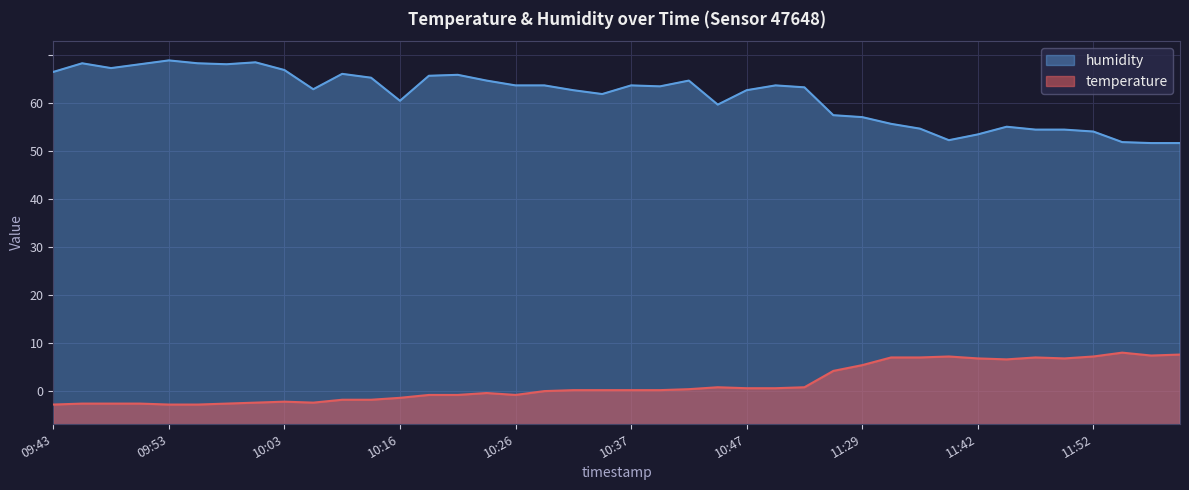

Reading left to right, transcribe all the data shown in this chart.

temperature: 09:43=18.6	09:45=18.7	09:48=18.7	09:50=18.7	09:53=18.6	09:56=18.6	09:58=18.7	10:01=18.8	10:03=18.9	10:06=18.8	10:11=19.1	10:14=19.1	10:16=19.3	10:19=19.6	10:21=19.6	10:24=19.8	10:26=19.6	10:29=20.0	10:32=20.1	10:34=20.1	10:37=20.1	10:39=20.1	10:42=20.2	10:45=20.4	10:47=20.3	10:50=20.3	10:53=20.4	11:23=22.1	11:29=22.7	11:34=23.5	11:37=23.5	11:39=23.6	11:42=23.4	11:44=23.3	11:47=23.5	11:49=23.4	11:52=23.6	11:57=24.0	12:00=23.7	12:08=23.8
humidity: 09:43=53.2	09:45=54.1	09:48=53.6	09:50=54.0	09:53=54.4	09:56=54.1	09:58=54.0	10:01=54.2	10:03=53.4	10:06=51.4	10:11=53.0	10:14=52.6	10:16=50.2	10:19=52.8	10:21=52.9	10:24=52.3	10:26=51.8	10:29=51.8	10:32=51.3	10:34=50.9	10:37=51.8	10:39=51.7	10:42=52.3	10:45=49.8	10:47=51.3	10:50=51.8	10:53=51.6	11:23=48.7	11:29=48.5	11:34=47.8	11:37=47.3	11:39=46.1	11:42=46.7	11:44=47.5	11:47=47.2	11:49=47.2	11:52=47.0	11:57=45.9	12:00=45.8	12:08=45.8